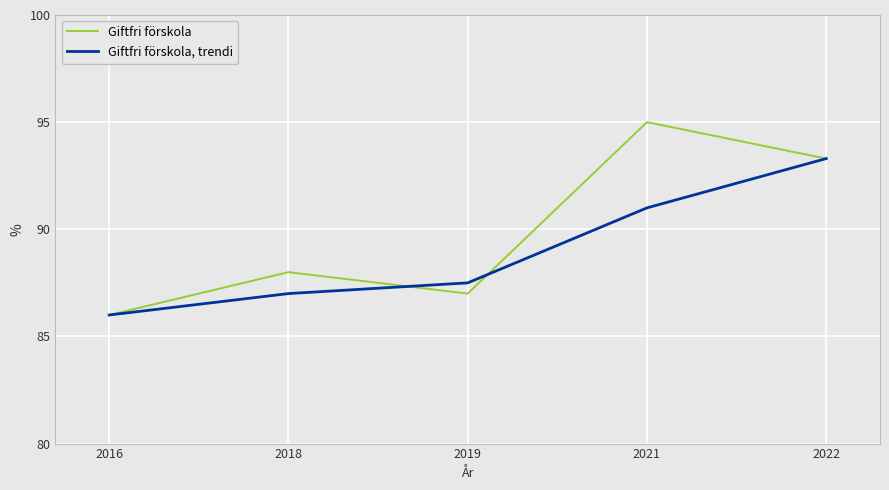

Is the value of Giftfri förskola at 2018 greater than the value of Giftfri förskola, trendi at 2016?

Yes